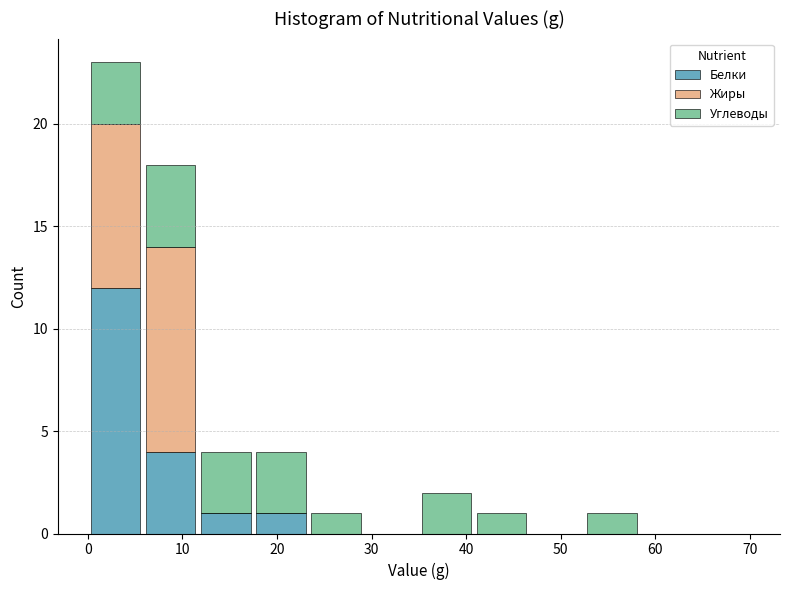

Reading left to right, transcribe this chart: for each stacked bar, give the range it covers on the x-axis and its total height. Neither the bar edges nor the heights are printed on the chart, so give them approximately, as read against the axes.

0 to 6: 23
6 to 12: 18
12 to 18: 4
18 to 23: 4
23 to 29: 1
29 to 35: 0
35 to 41: 2
41 to 47: 1
47 to 53: 0
53 to 58: 1
58 to 64: 0
64 to 70: 0